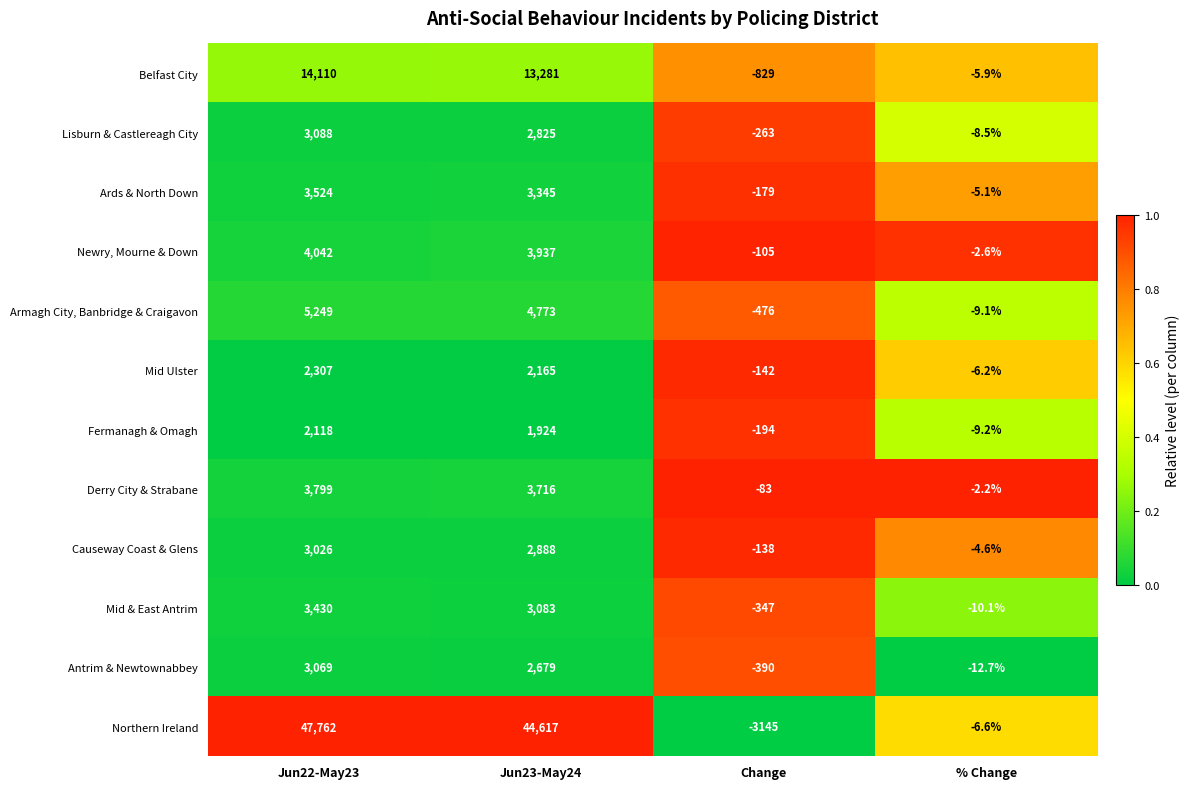

What is the average value of the Mid Ulster series?

1081.0